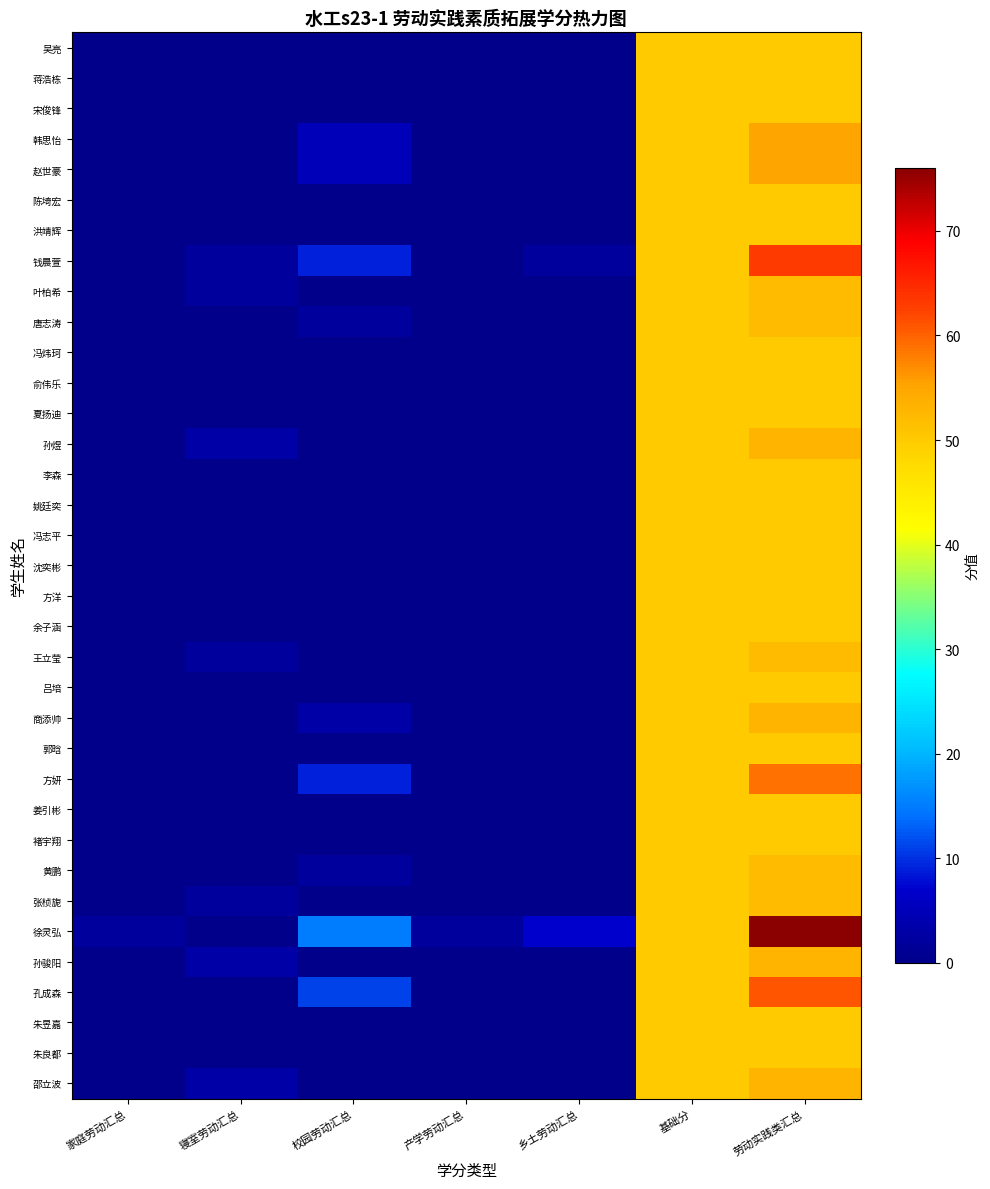

Reading left to right, transcribe all the data shown in this chart.

吴亮: 家庭劳动汇总=0	寝室劳动汇总=0	校园劳动汇总=0	产学劳动汇总=0	乡土劳动汇总=0	基础分=50	劳动实践类汇总=50
蒋浩栋: 家庭劳动汇总=0	寝室劳动汇总=0	校园劳动汇总=0	产学劳动汇总=0	乡土劳动汇总=0	基础分=50	劳动实践类汇总=50
宋俊锋: 家庭劳动汇总=0	寝室劳动汇总=0	校园劳动汇总=0	产学劳动汇总=0	乡土劳动汇总=0	基础分=50	劳动实践类汇总=50
韩思怡: 家庭劳动汇总=0	寝室劳动汇总=0	校园劳动汇总=5	产学劳动汇总=0	乡土劳动汇总=0	基础分=50	劳动实践类汇总=55
赵世豪: 家庭劳动汇总=0	寝室劳动汇总=0	校园劳动汇总=5	产学劳动汇总=0	乡土劳动汇总=0	基础分=50	劳动实践类汇总=55
陈埼宏: 家庭劳动汇总=0	寝室劳动汇总=0	校园劳动汇总=0	产学劳动汇总=0	乡土劳动汇总=0	基础分=50	劳动实践类汇总=50
洪靖辉: 家庭劳动汇总=0	寝室劳动汇总=0	校园劳动汇总=0	产学劳动汇总=0	乡土劳动汇总=0	基础分=50	劳动实践类汇总=50
钱晨萱: 家庭劳动汇总=0	寝室劳动汇总=2	校园劳动汇总=9	产学劳动汇总=0	乡土劳动汇总=2	基础分=50	劳动实践类汇总=63
叶柏希: 家庭劳动汇总=0	寝室劳动汇总=2	校园劳动汇总=0	产学劳动汇总=0	乡土劳动汇总=0	基础分=50	劳动实践类汇总=52
唐志涛: 家庭劳动汇总=0	寝室劳动汇总=0	校园劳动汇总=2	产学劳动汇总=0	乡土劳动汇总=0	基础分=50	劳动实践类汇总=52
冯炜珂: 家庭劳动汇总=0	寝室劳动汇总=0	校园劳动汇总=0	产学劳动汇总=0	乡土劳动汇总=0	基础分=50	劳动实践类汇总=50
俞伟乐: 家庭劳动汇总=0	寝室劳动汇总=0	校园劳动汇总=0	产学劳动汇总=0	乡土劳动汇总=0	基础分=50	劳动实践类汇总=50
夏扬迪: 家庭劳动汇总=0	寝室劳动汇总=0	校园劳动汇总=0	产学劳动汇总=0	乡土劳动汇总=0	基础分=50	劳动实践类汇总=50
孙煜: 家庭劳动汇总=0	寝室劳动汇总=3	校园劳动汇总=0	产学劳动汇总=0	乡土劳动汇总=0	基础分=50	劳动实践类汇总=53
李森: 家庭劳动汇总=0	寝室劳动汇总=0	校园劳动汇总=0	产学劳动汇总=0	乡土劳动汇总=0	基础分=50	劳动实践类汇总=50
姚廷奕: 家庭劳动汇总=0	寝室劳动汇总=0	校园劳动汇总=0	产学劳动汇总=0	乡土劳动汇总=0	基础分=50	劳动实践类汇总=50
冯志平: 家庭劳动汇总=0	寝室劳动汇总=0	校园劳动汇总=0	产学劳动汇总=0	乡土劳动汇总=0	基础分=50	劳动实践类汇总=50
沈奕彬: 家庭劳动汇总=0	寝室劳动汇总=0	校园劳动汇总=0	产学劳动汇总=0	乡土劳动汇总=0	基础分=50	劳动实践类汇总=50
方洋: 家庭劳动汇总=0	寝室劳动汇总=0	校园劳动汇总=0	产学劳动汇总=0	乡土劳动汇总=0	基础分=50	劳动实践类汇总=50
余子涵: 家庭劳动汇总=0	寝室劳动汇总=0	校园劳动汇总=0	产学劳动汇总=0	乡土劳动汇总=0	基础分=50	劳动实践类汇总=50
王立莹: 家庭劳动汇总=0	寝室劳动汇总=2	校园劳动汇总=0	产学劳动汇总=0	乡土劳动汇总=0	基础分=50	劳动实践类汇总=52
吕培: 家庭劳动汇总=0	寝室劳动汇总=0	校园劳动汇总=0	产学劳动汇总=0	乡土劳动汇总=0	基础分=50	劳动实践类汇总=50
商添帅: 家庭劳动汇总=0	寝室劳动汇总=0	校园劳动汇总=3	产学劳动汇总=0	乡土劳动汇总=0	基础分=50	劳动实践类汇总=53
郭晗: 家庭劳动汇总=0	寝室劳动汇总=0	校园劳动汇总=0	产学劳动汇总=0	乡土劳动汇总=0	基础分=50	劳动实践类汇总=50
方妍: 家庭劳动汇总=0	寝室劳动汇总=0	校园劳动汇总=9	产学劳动汇总=0	乡土劳动汇总=0	基础分=50	劳动实践类汇总=59
姜引彬: 家庭劳动汇总=0	寝室劳动汇总=0	校园劳动汇总=0	产学劳动汇总=0	乡土劳动汇总=0	基础分=50	劳动实践类汇总=50
褚宇翔: 家庭劳动汇总=0	寝室劳动汇总=0	校园劳动汇总=0	产学劳动汇总=0	乡土劳动汇总=0	基础分=50	劳动实践类汇总=50
黄鹏: 家庭劳动汇总=0	寝室劳动汇总=0	校园劳动汇总=2	产学劳动汇总=0	乡土劳动汇总=0	基础分=50	劳动实践类汇总=52
张桢旎: 家庭劳动汇总=0	寝室劳动汇总=2	校园劳动汇总=0	产学劳动汇总=0	乡土劳动汇总=0	基础分=50	劳动实践类汇总=52
徐灵弘: 家庭劳动汇总=2	寝室劳动汇总=0	校园劳动汇总=15	产学劳动汇总=2	乡土劳动汇总=7	基础分=50	劳动实践类汇总=76
孙骏阳: 家庭劳动汇总=0	寝室劳动汇总=3	校园劳动汇总=0	产学劳动汇总=0	乡土劳动汇总=0	基础分=50	劳动实践类汇总=53
孔成森: 家庭劳动汇总=0	寝室劳动汇总=0	校园劳动汇总=11	产学劳动汇总=0	乡土劳动汇总=0	基础分=50	劳动实践类汇总=61
朱昱嘉: 家庭劳动汇总=0	寝室劳动汇总=0	校园劳动汇总=0	产学劳动汇总=0	乡土劳动汇总=0	基础分=50	劳动实践类汇总=50
朱良都: 家庭劳动汇总=0	寝室劳动汇总=0	校园劳动汇总=0	产学劳动汇总=0	乡土劳动汇总=0	基础分=50	劳动实践类汇总=50
邵立波: 家庭劳动汇总=0	寝室劳动汇总=3	校园劳动汇总=0	产学劳动汇总=0	乡土劳动汇总=0	基础分=50	劳动实践类汇总=53